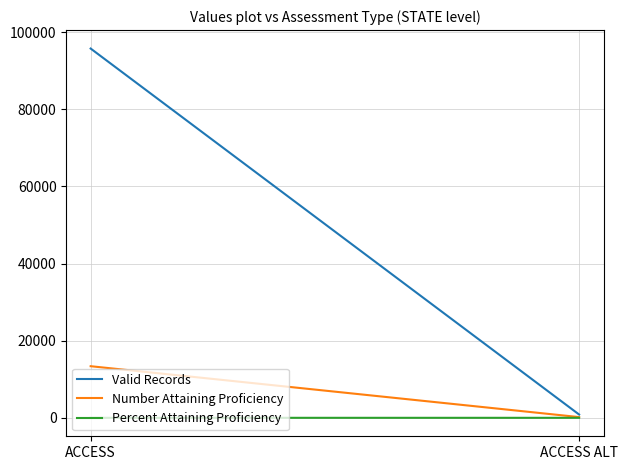

Reading left to right, what are all the values shown in this chart?

Valid Records: ACCESS=95772.0	ACCESS ALT=850.0
Number Attaining Proficiency: ACCESS=13385.0	ACCESS ALT=185.0
Percent Attaining Proficiency: ACCESS=0.1	ACCESS ALT=0.2